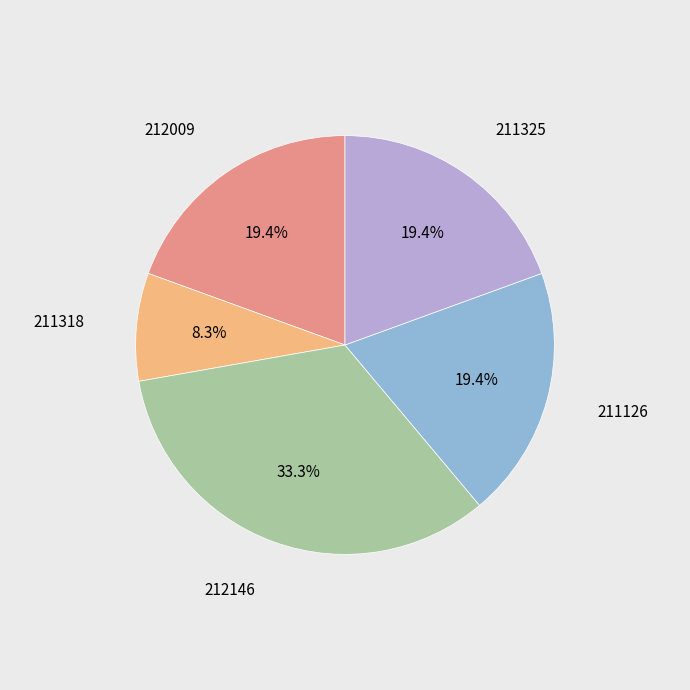

Is there a majority slice in this chart?

No